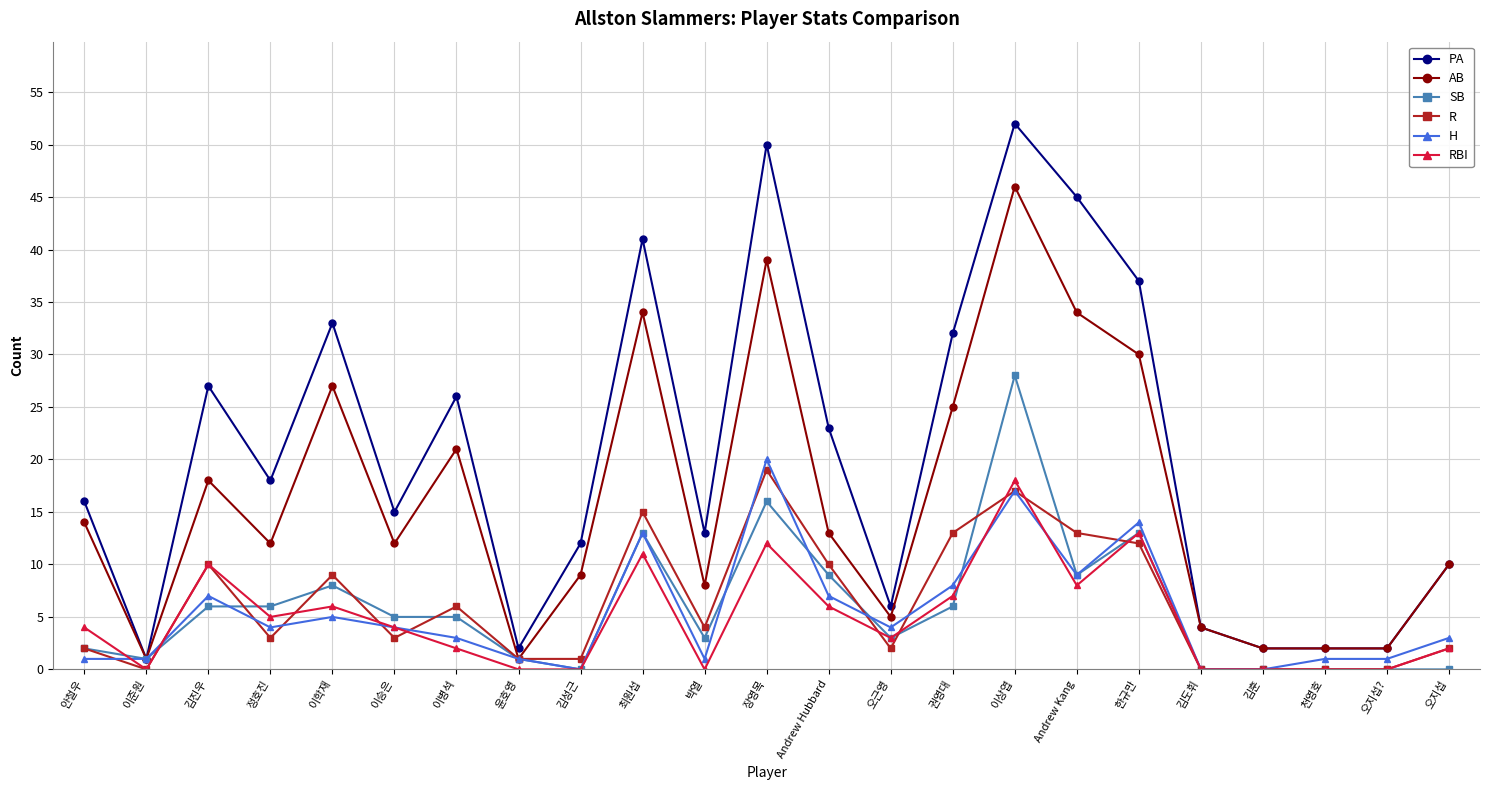

What is the average value of the SB series?

6